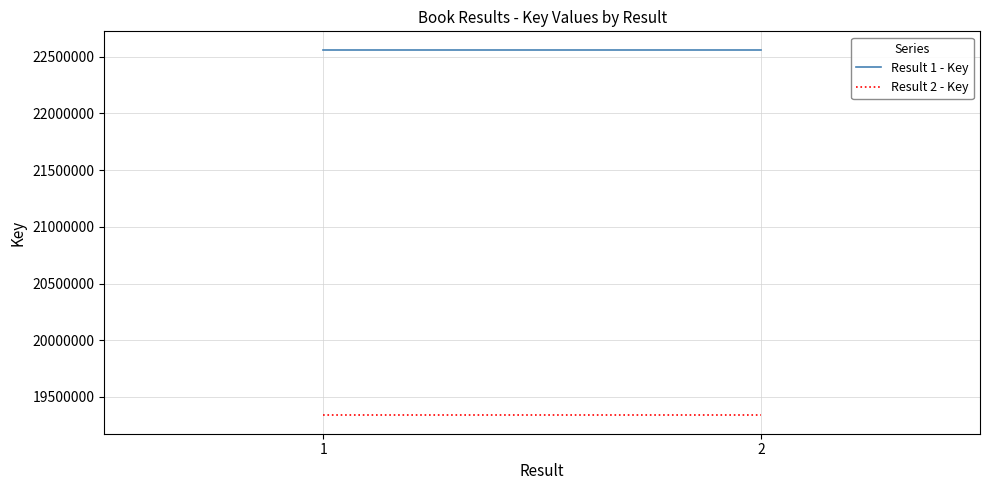

Rank the series at 2 from lowest to highest value.

Result 2 - Key, Result 1 - Key